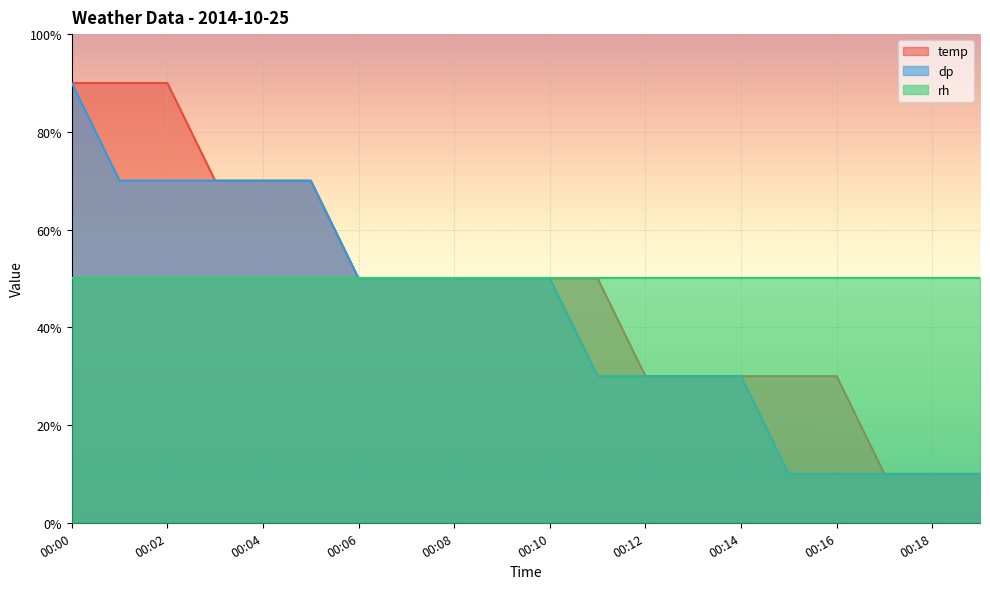

How many data points in dp are above 50?

6